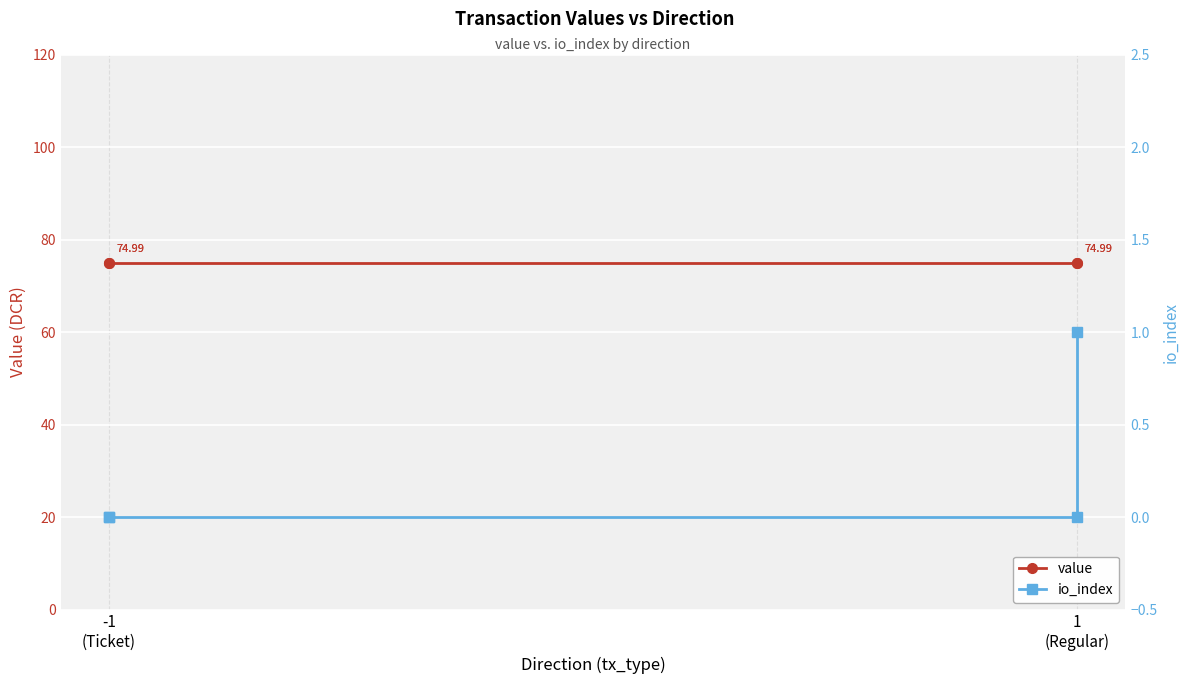

True or false: io_index and value intersect in this chart.

False